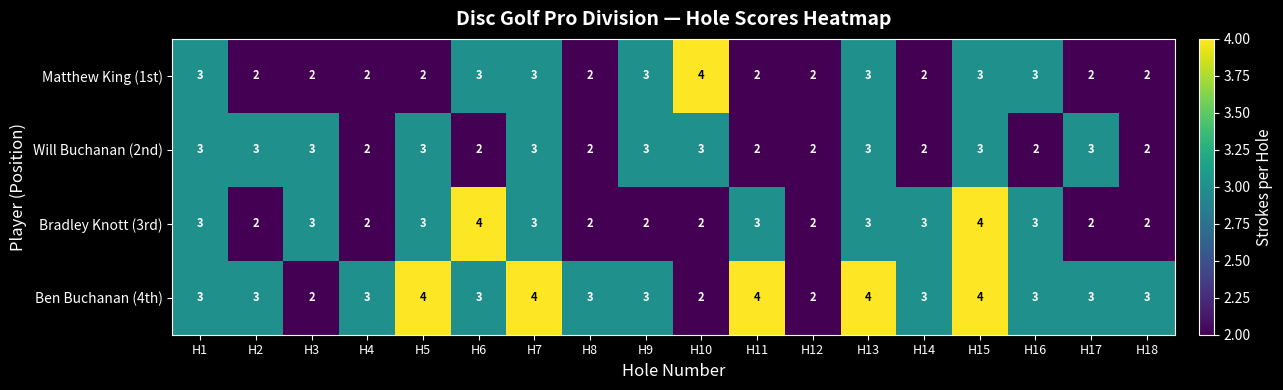

At which category is the sum across all series the highest?

H15